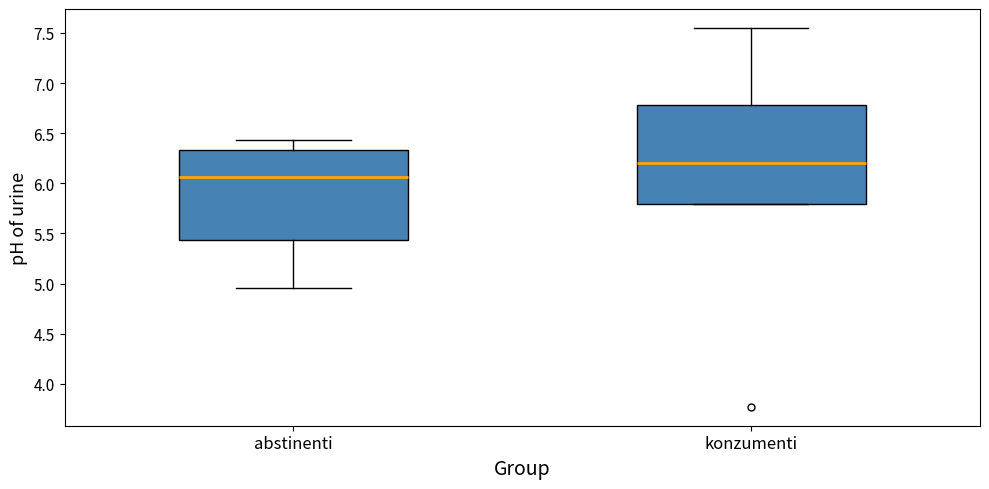

Where is the lower edge of the box for konzumenti on the y-axis? The values are not printed on the chart, so give them approximately, as read against the axis.

5.80